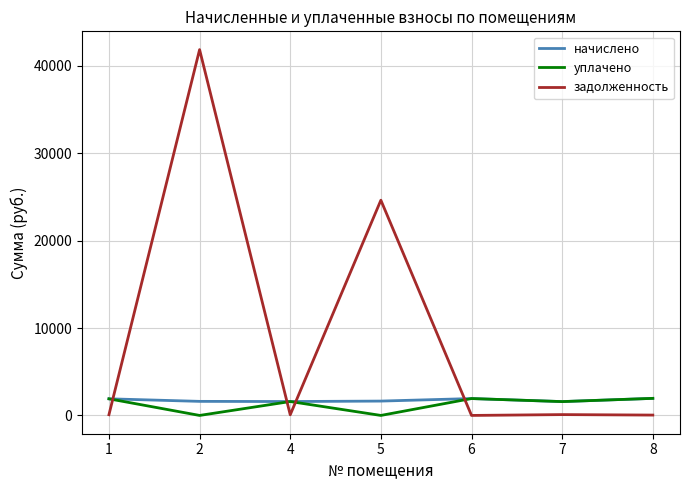

The value of начислено at 1 is 1902.7. True or false?

True